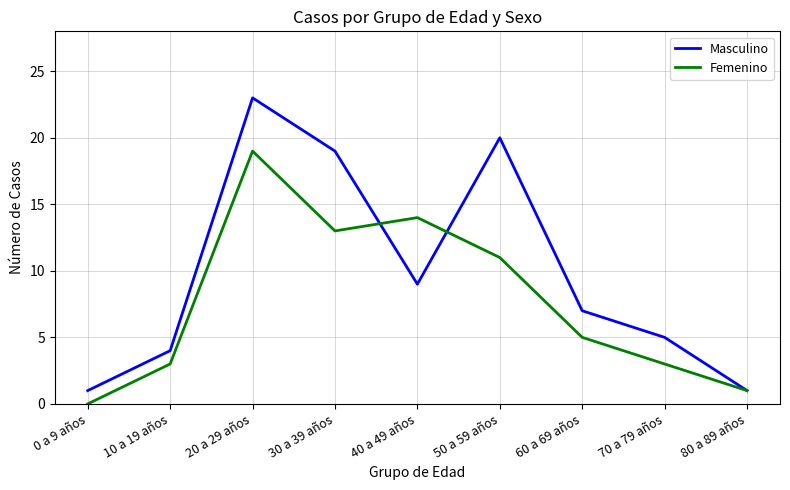

At which label is Femenino closest to 9?

50 a 59 años